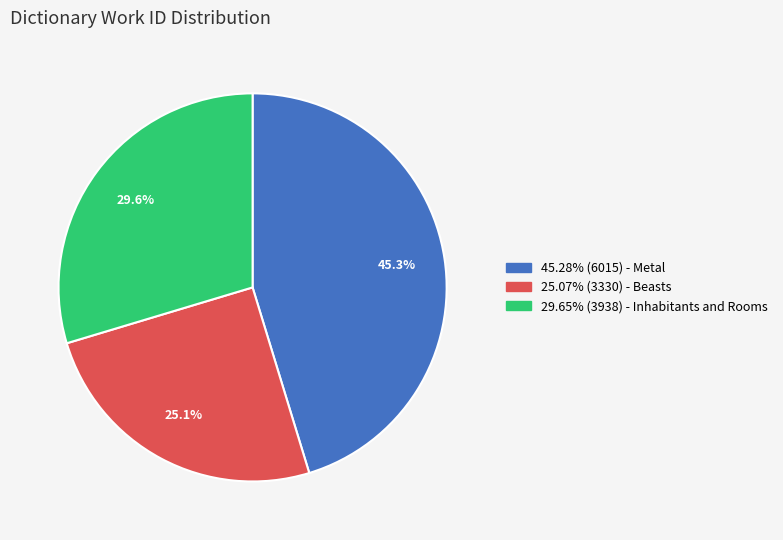

Is there any slice that represents more than half of the pie?

No